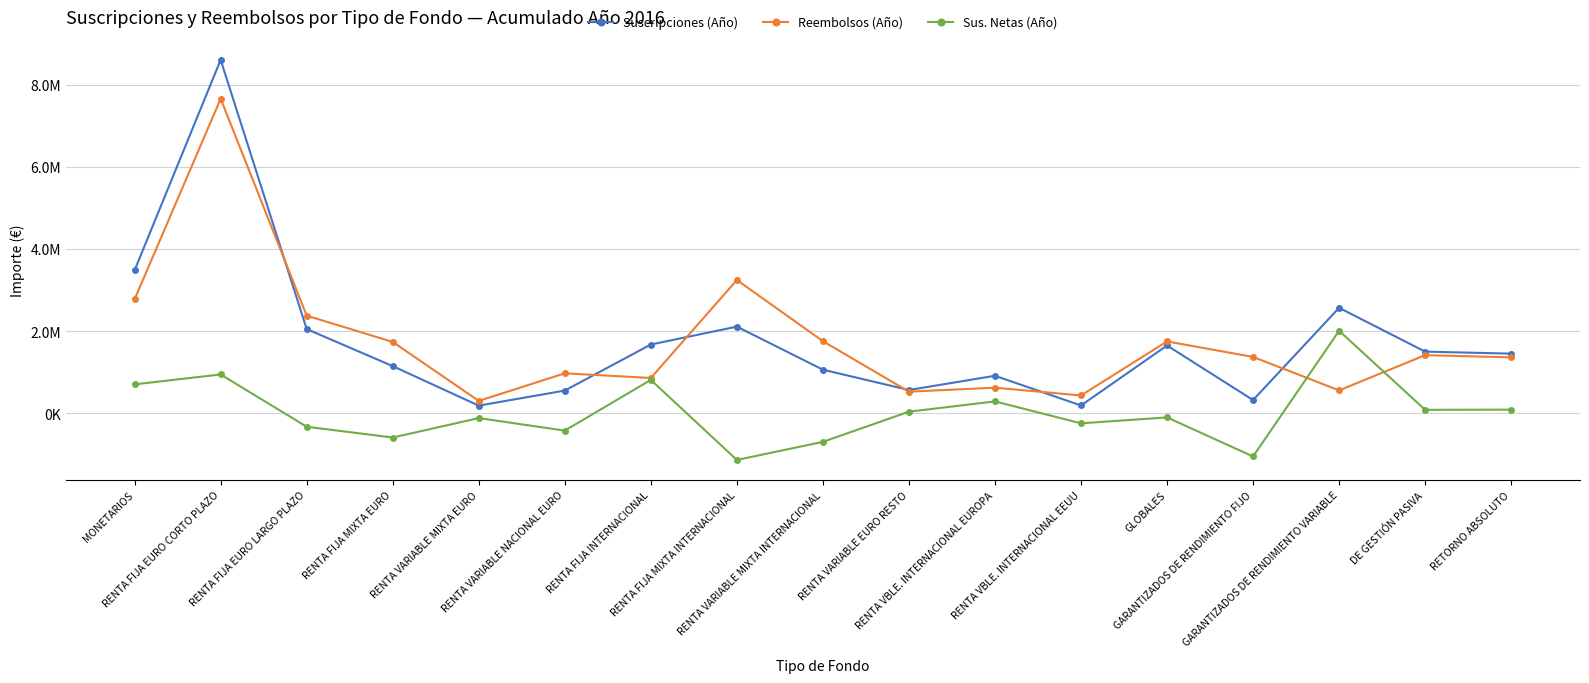

Is this an area chart (filled region under the line)?

No